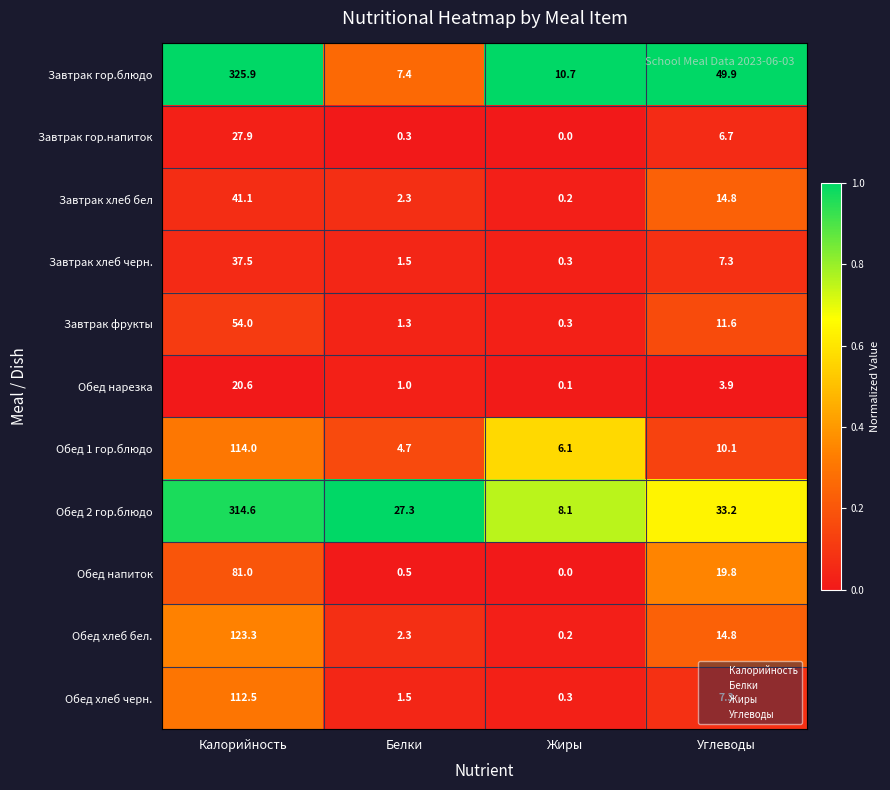

Between Калорийность and Белки, which series saw the biggest shift?

Завтрак гор.блюдо